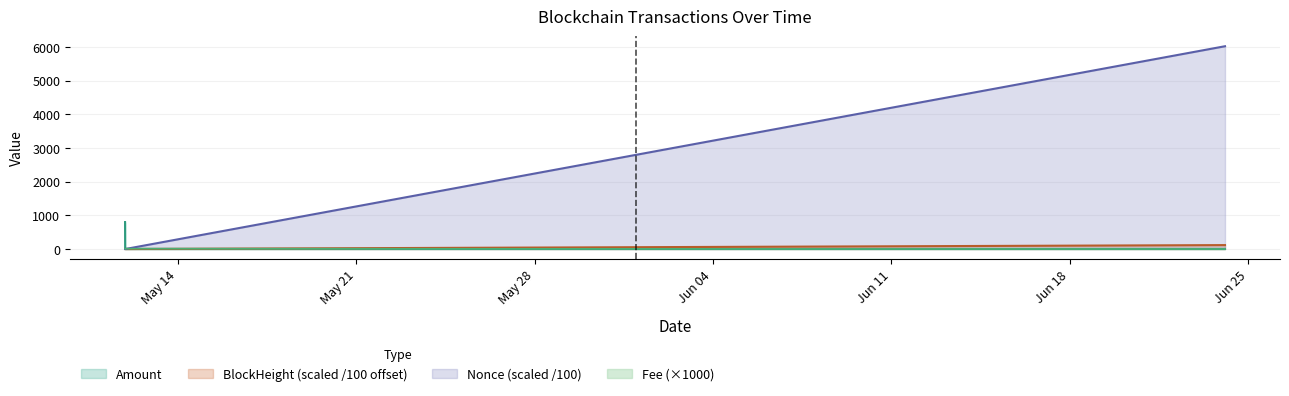

Is it true that Nonce equals 0.2 at 2024-05-11 22:42:00?

False